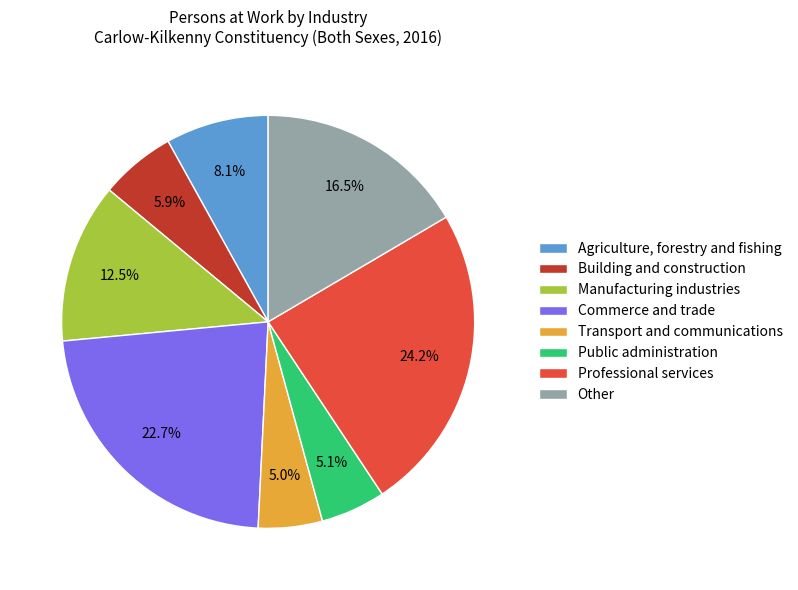

Rank the categories by value from highest to lowest.

Professional services, Commerce and trade, Other, Manufacturing industries, Agriculture, forestry and fishing, Building and construction, Public administration, Transport and communications